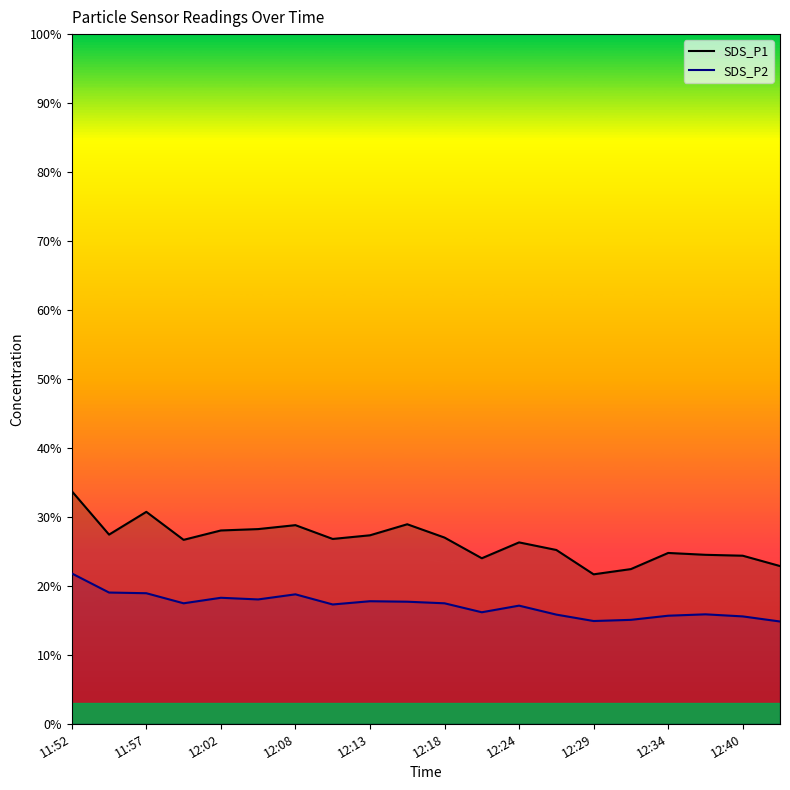

What is the highest value of the SDS_P1 series?

33.7